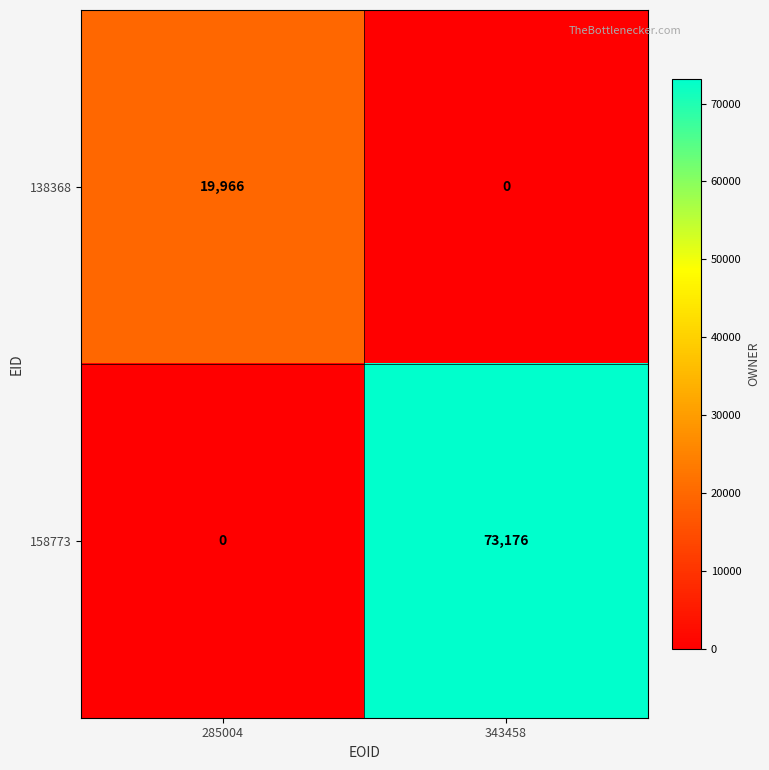

The 138368 series shows 0 at 343458. True or false?

True